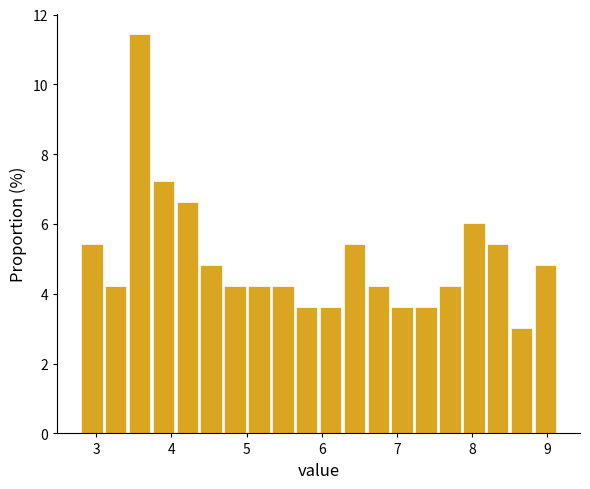

Around what value on the x-axis is the tallest bar? Give the approximate position of its centre, as read against the axis.

3.6